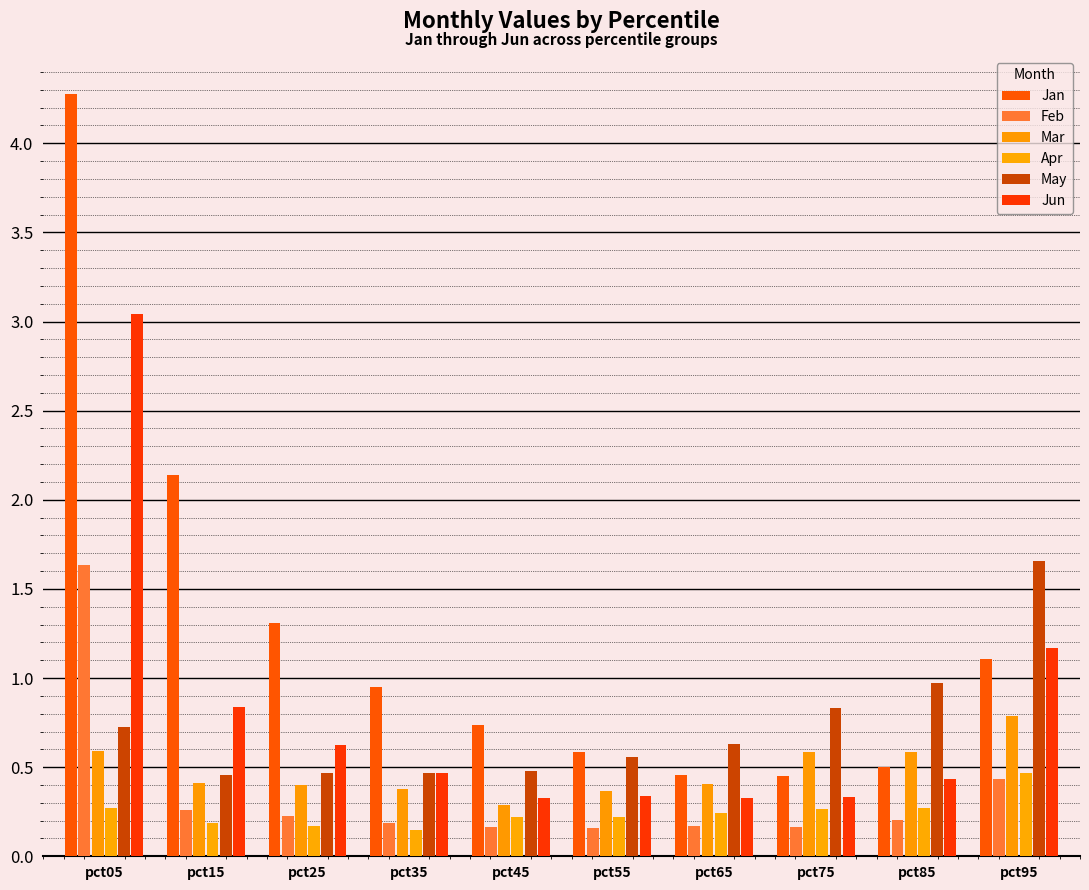

What is the value of the Feb bar at the 5th from the left?

0.2